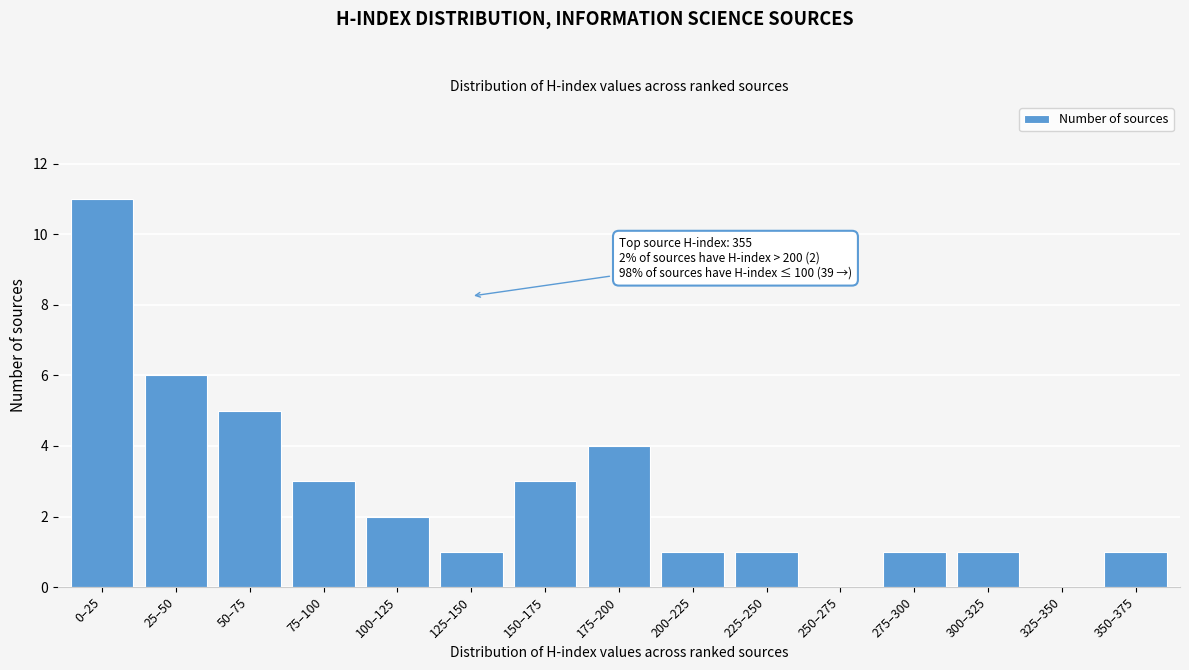

Reading left to right, transcribe all the data shown in this chart.

0–25=11	25–50=6	50–75=5	75–100=3	100–125=2	125–150=1	150–175=3	175–200=4	200–225=1	225–250=1	250–275=0	275–300=1	300–325=1	325–350=0	350–375=1